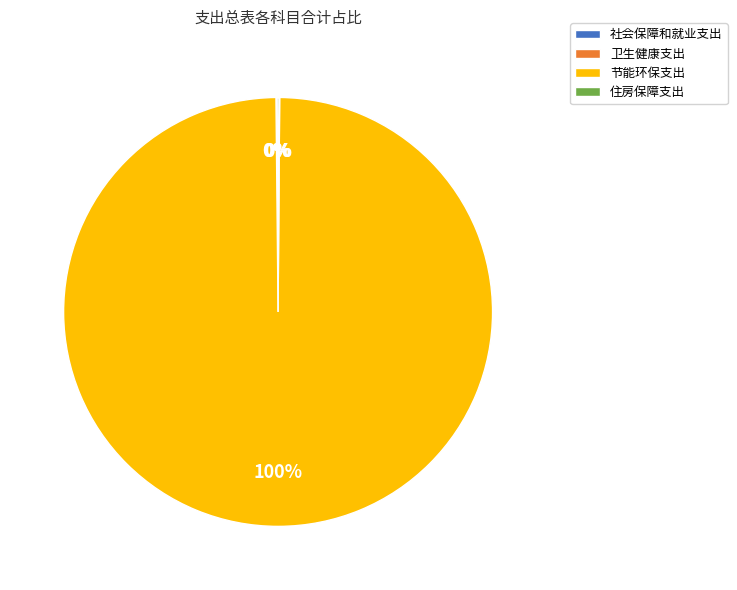

Which category has the biggest portion of the pie?

节能环保支出